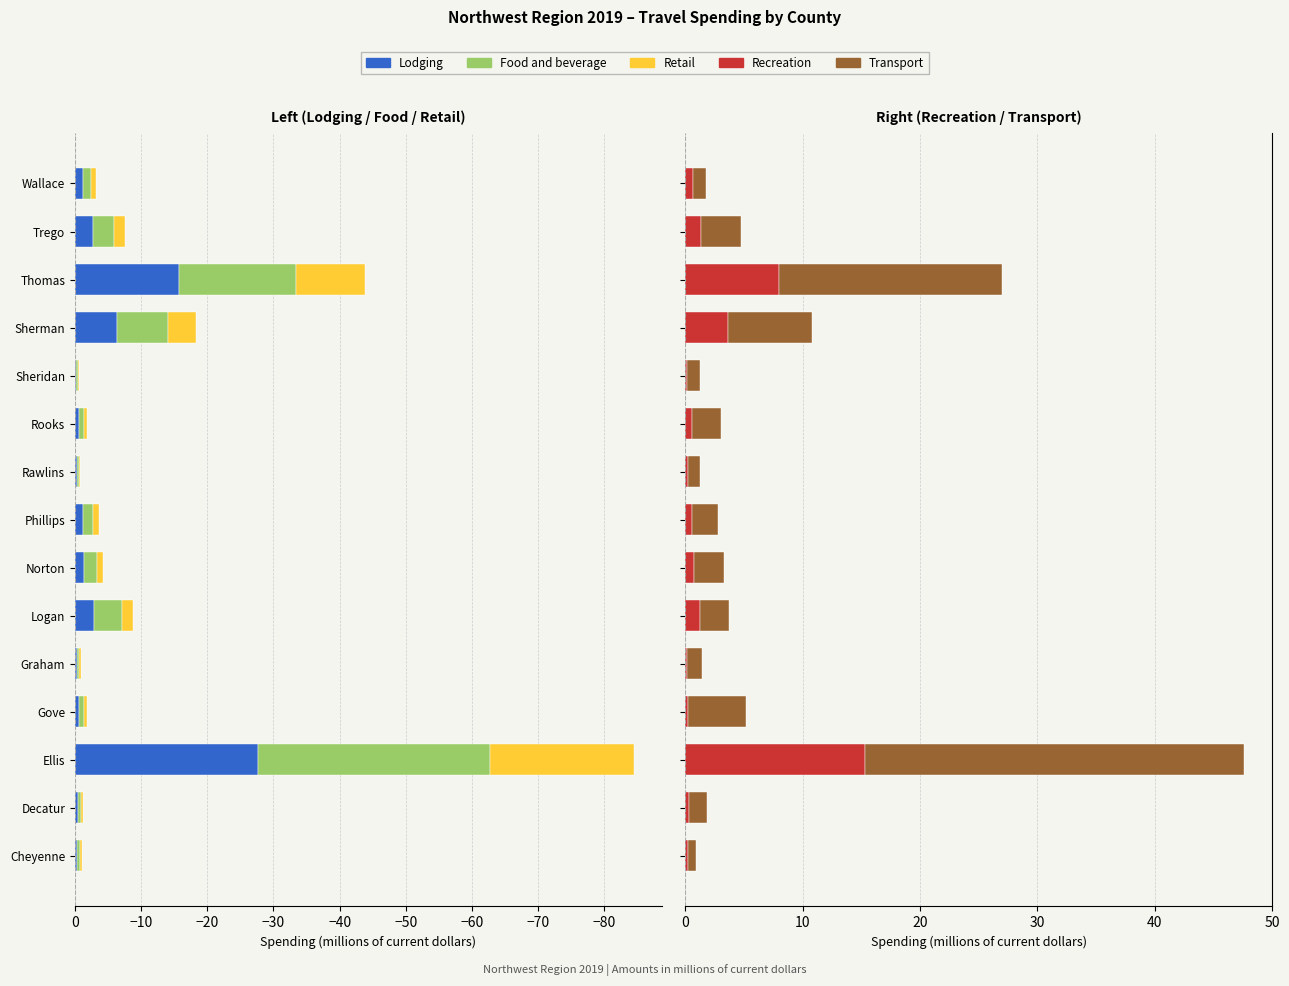

Which series has the widest spread of values?

Food and beverage